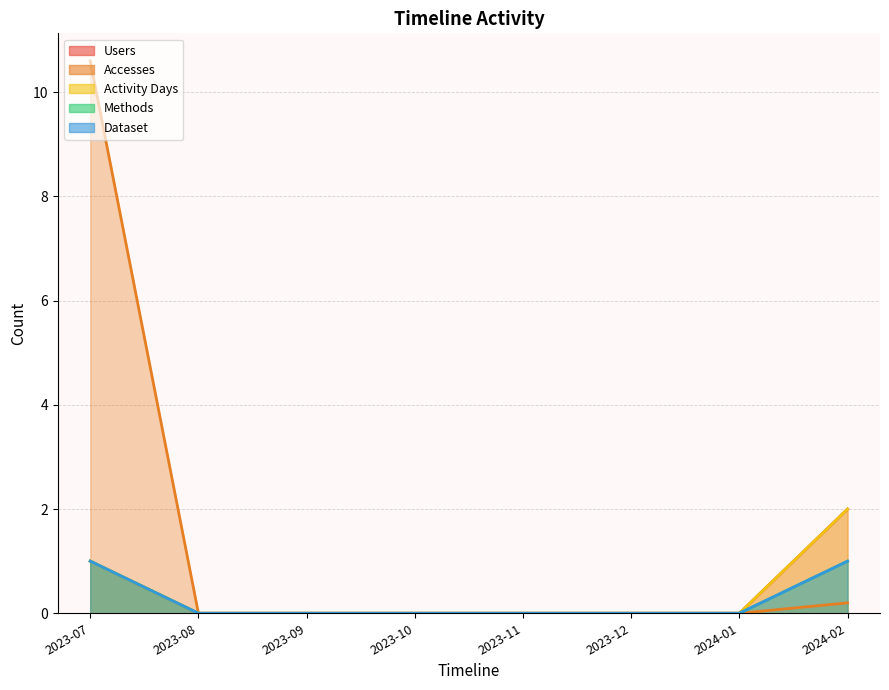

How many positive values does the Dataset series have?

2